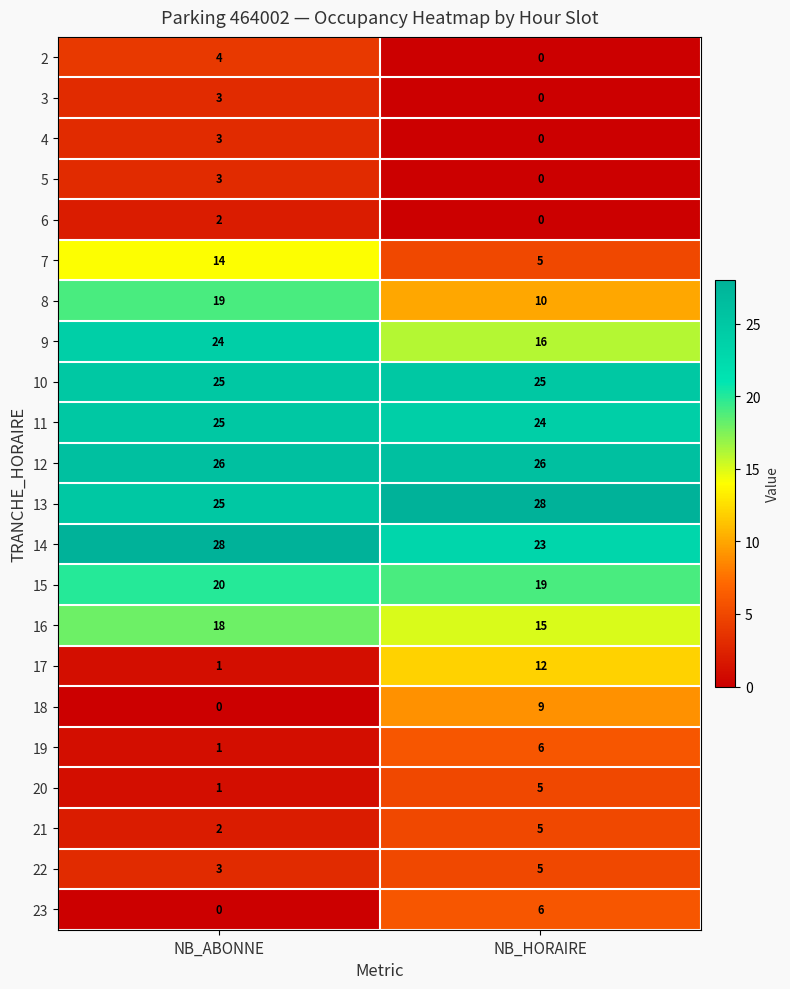

At which label is 11 closest to 24?

NB_HORAIRE